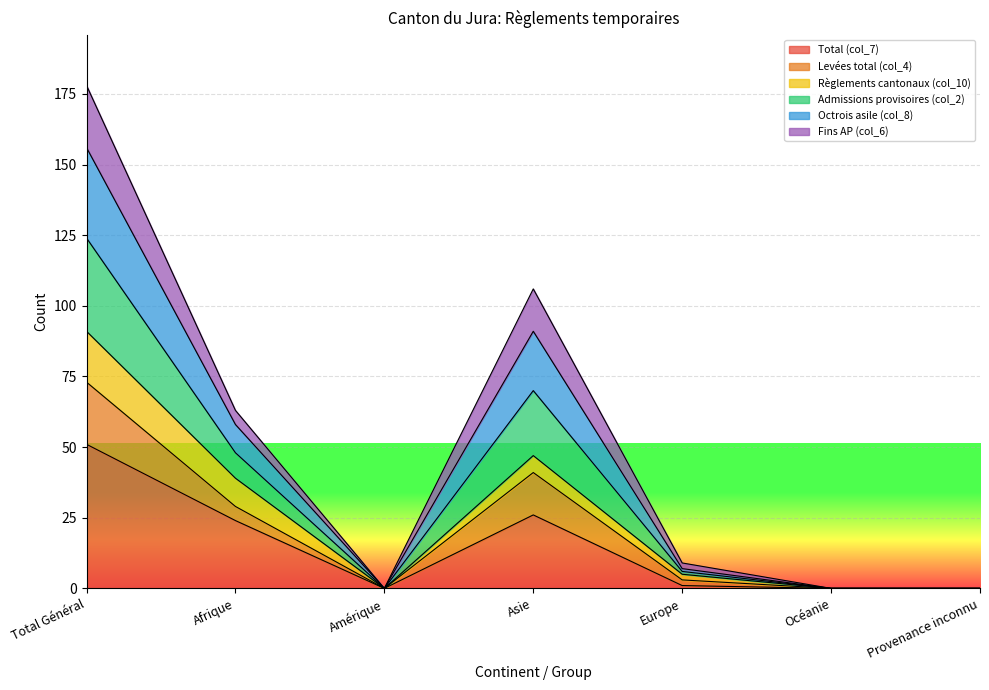

At which category is the sum across all series the highest?

Total Général